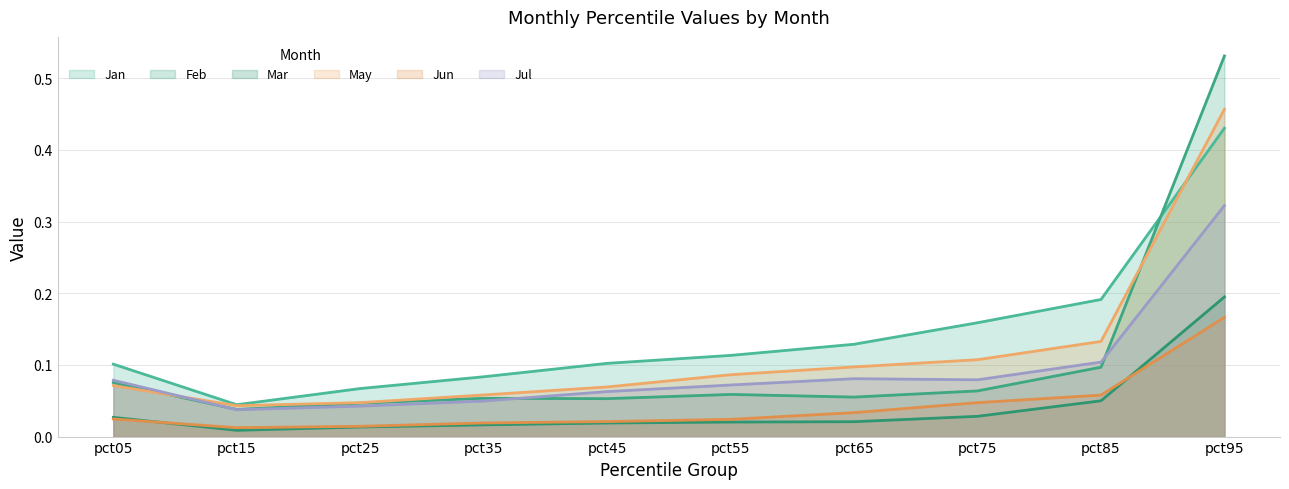

True or false: Mar and Jan cross at least once.

False